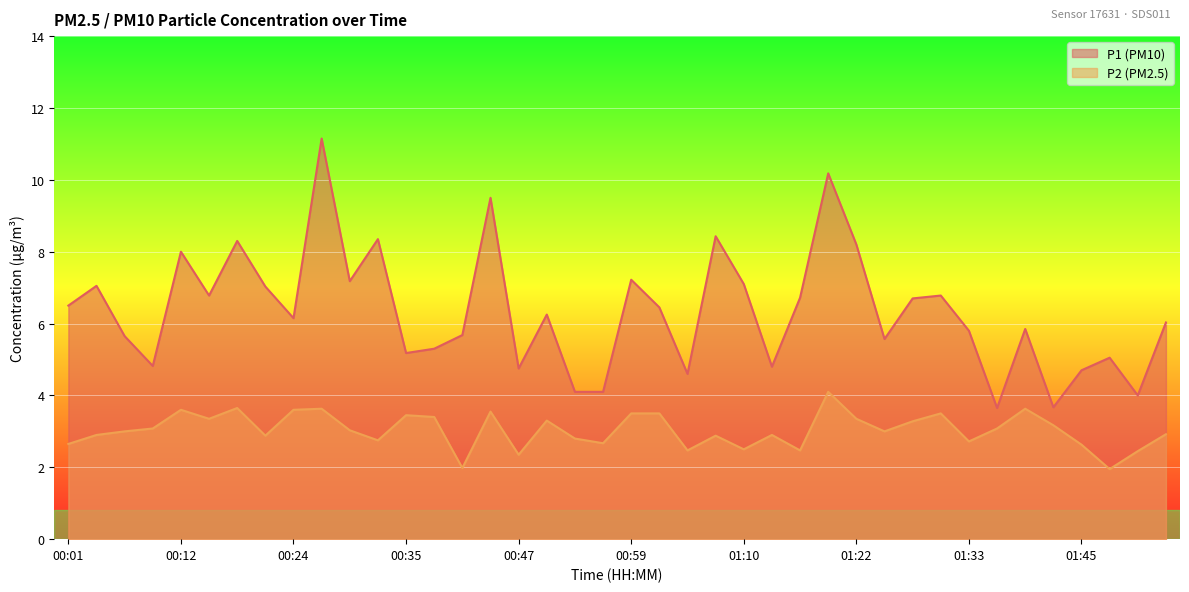

True or false: P2 and P1 intersect in this chart.

False